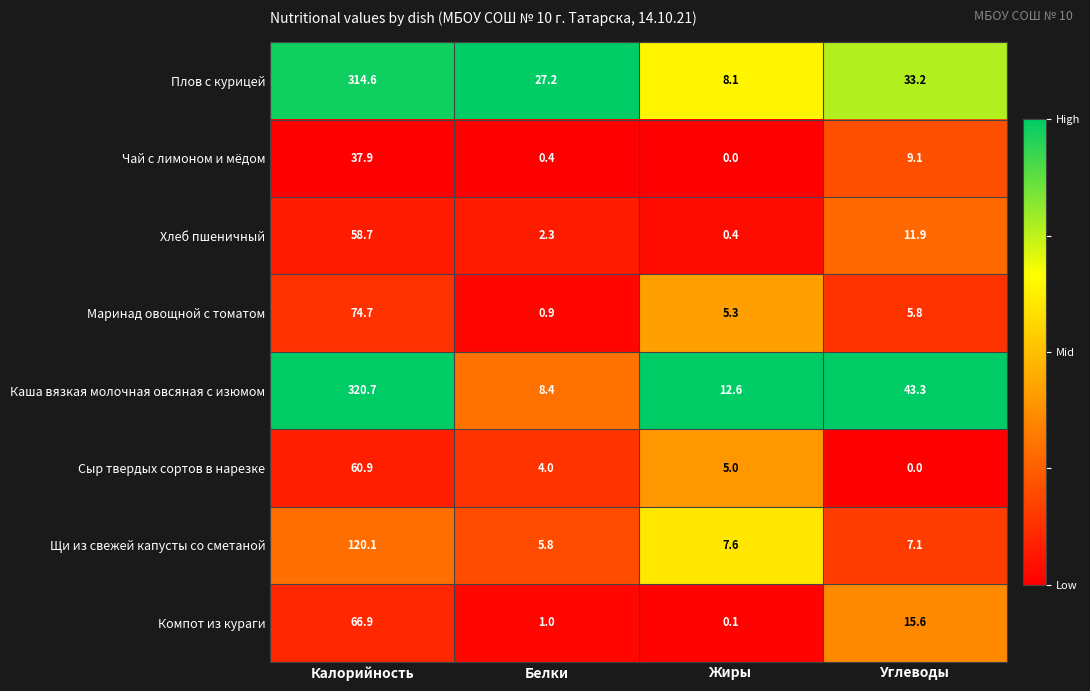

Rank the series by their maximum value, from lowest to highest.

Чай с лимоном и мёдом, Хлеб пшеничный, Сыр твердых сортов в нарезке, Компот из кураги, Маринад овощной с томатом, Щи из свежей капусты со сметаной, Плов с курицей, Каша вязкая молочная овсяная с изюмом